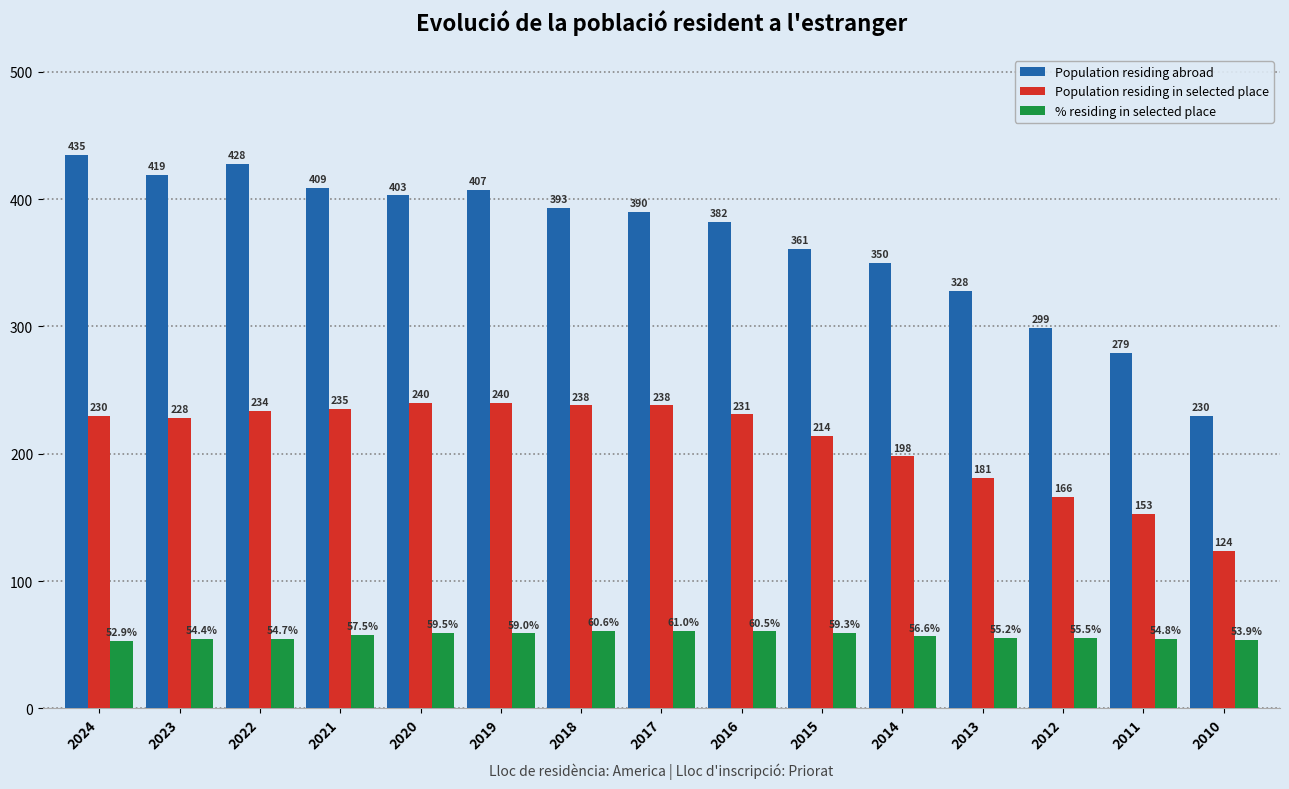

What is the value of the Population residing abroad bar at the 13th from the left?

299.0